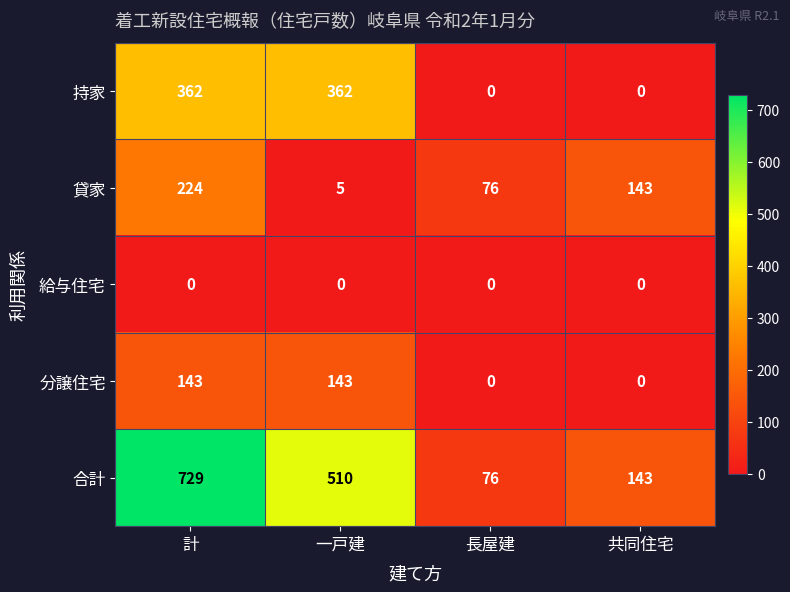

What is the spread (max minus min) of values at 共同住宅?

143